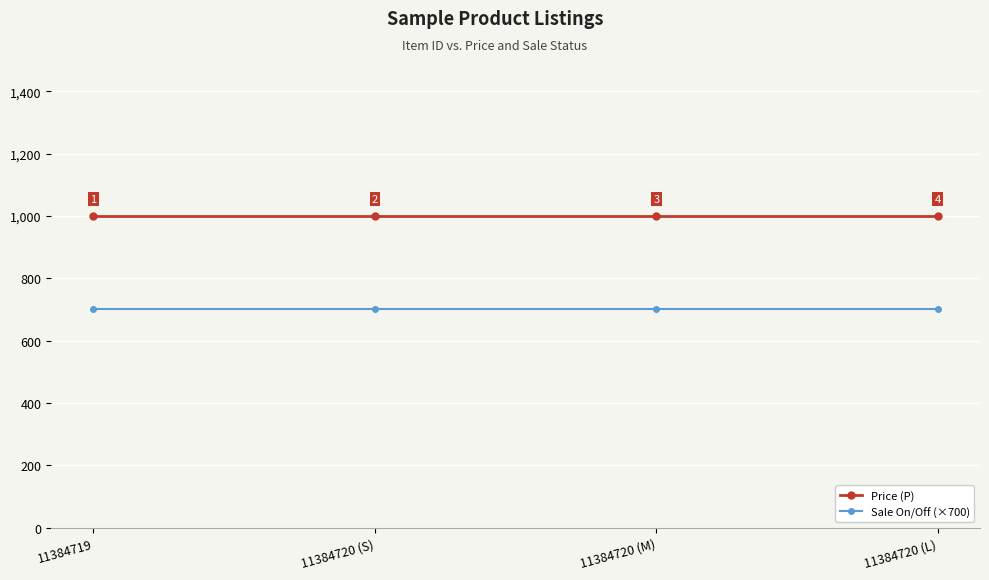

Reading left to right, list all the values displayed in this chart.

Price (P): 1000	1000	1000	1000
Sale On/Off (×700): 700	700	700	700